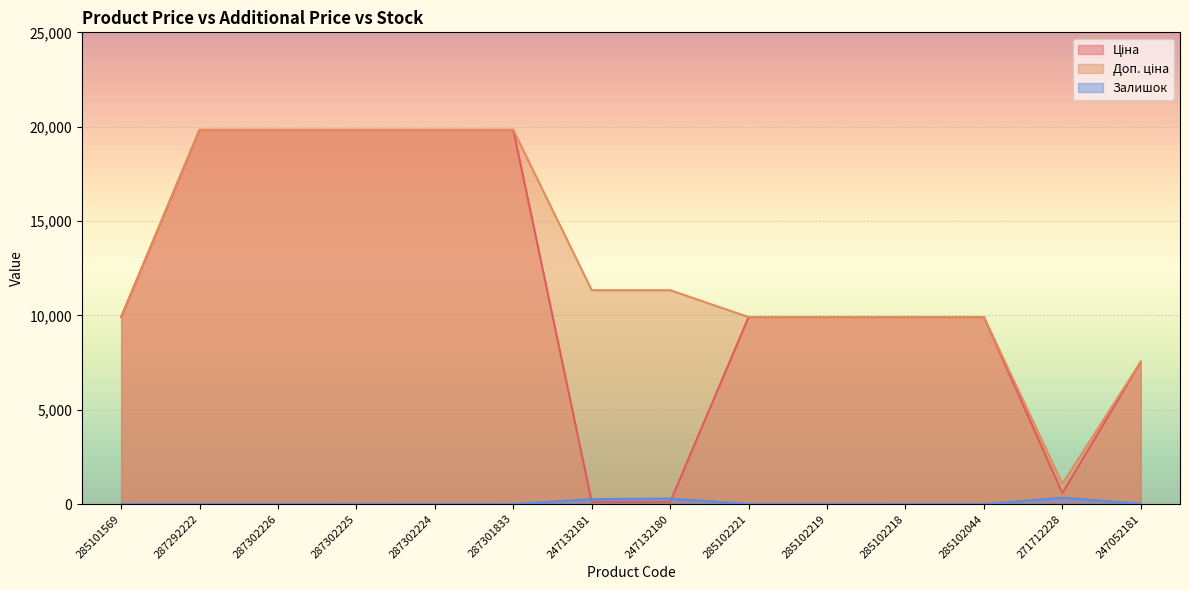

What is the label of the 3rd point from the right?

285102044